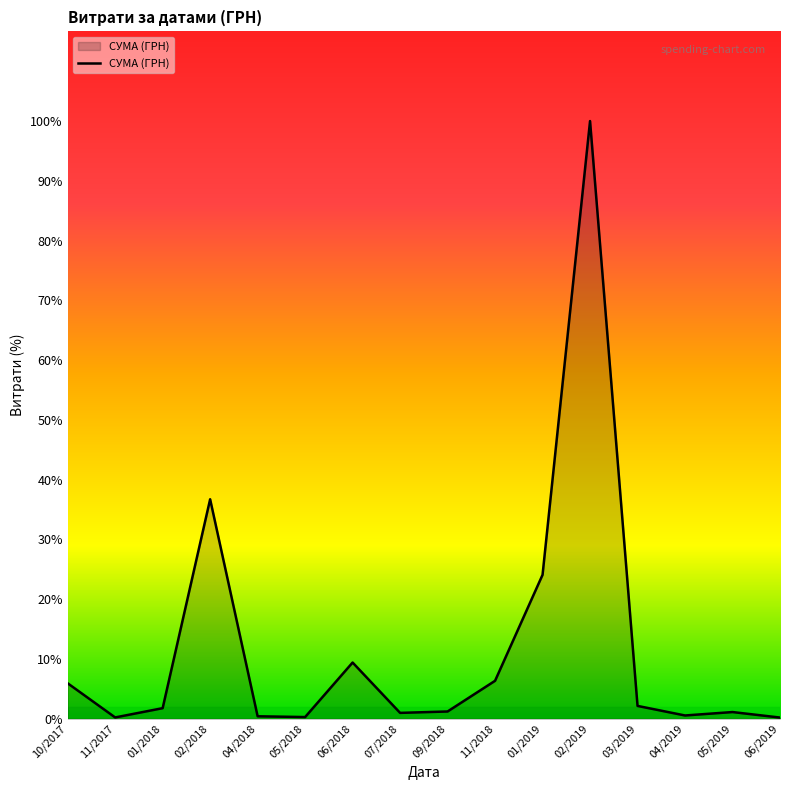

Is this an area chart (filled region under the line)?

Yes